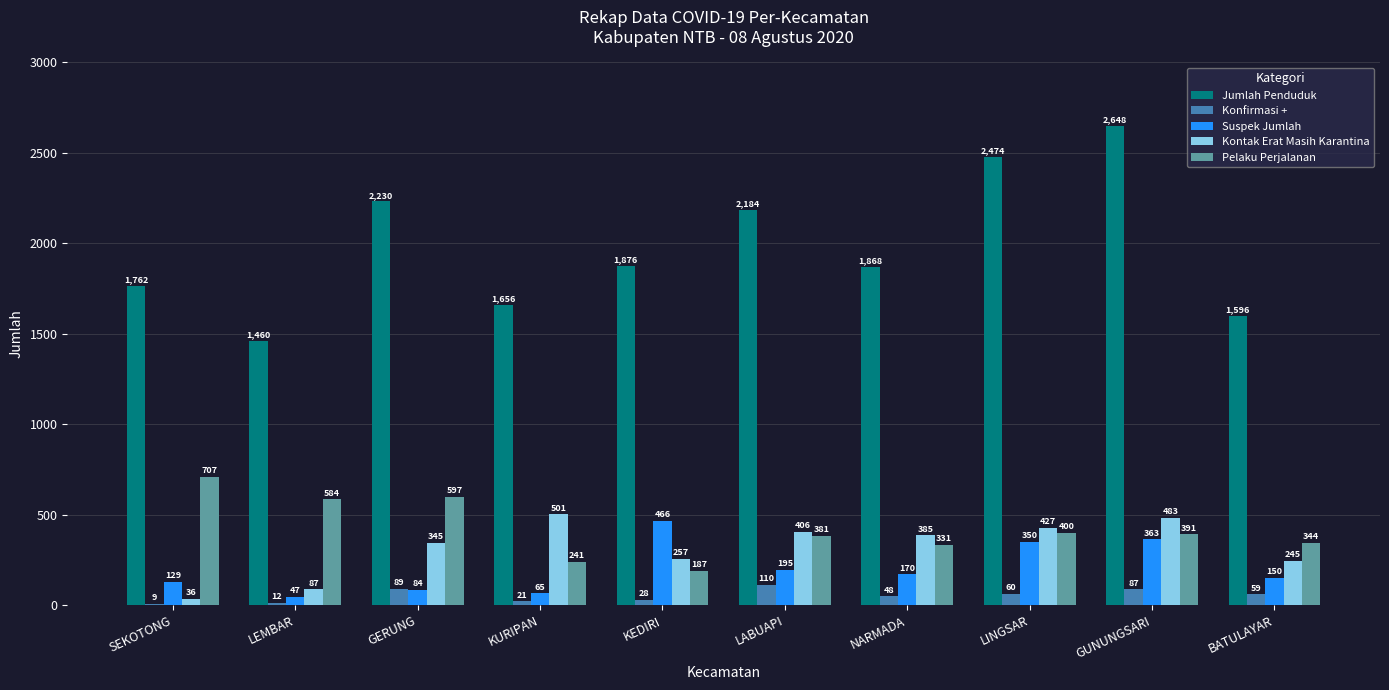

Is it true that Jumlah Penduduk equals 1656 at KURIPAN?

True